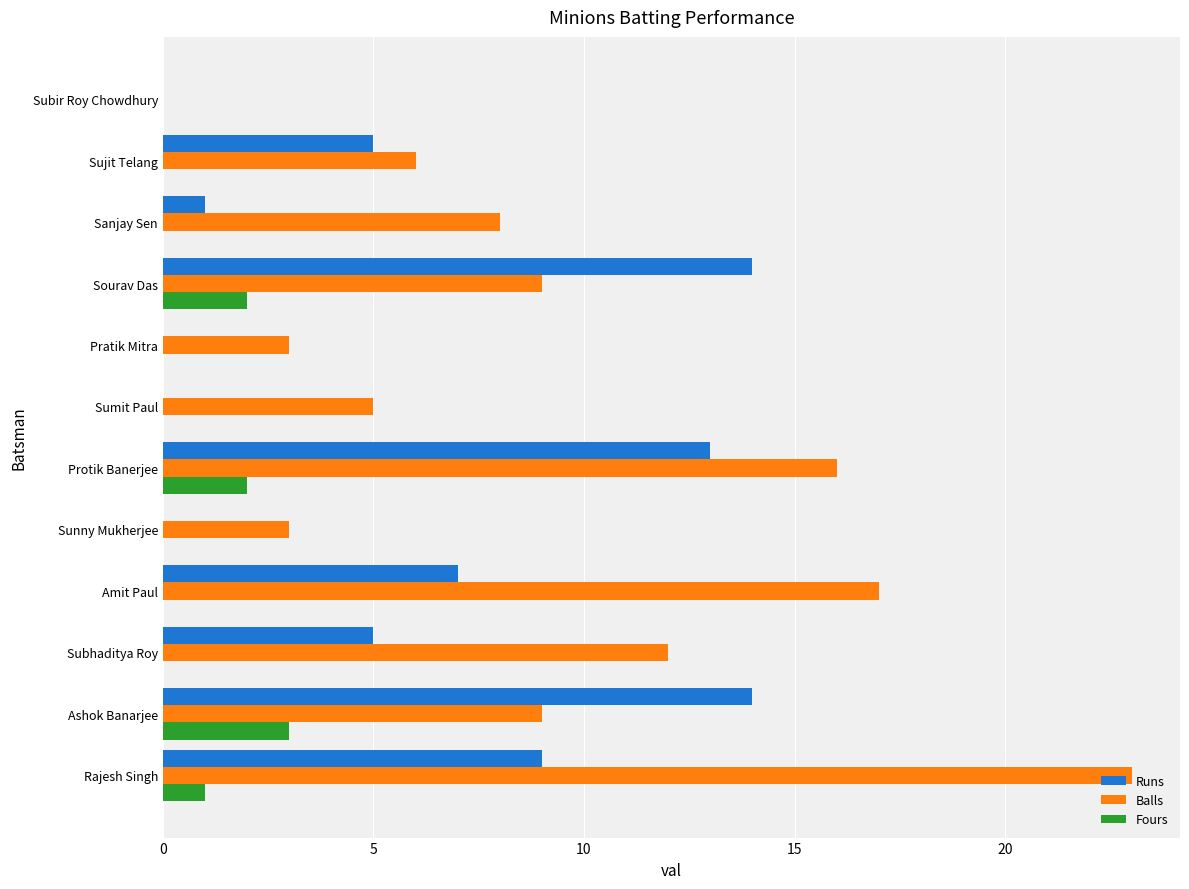

Between Protik Banerjee and Sourav Das, which series saw the biggest shift?

Balls